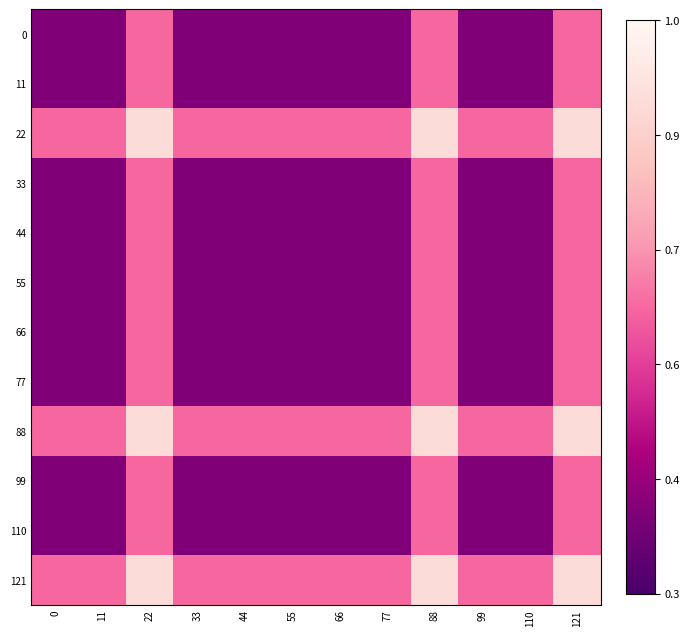

How many data points does each series have?

12